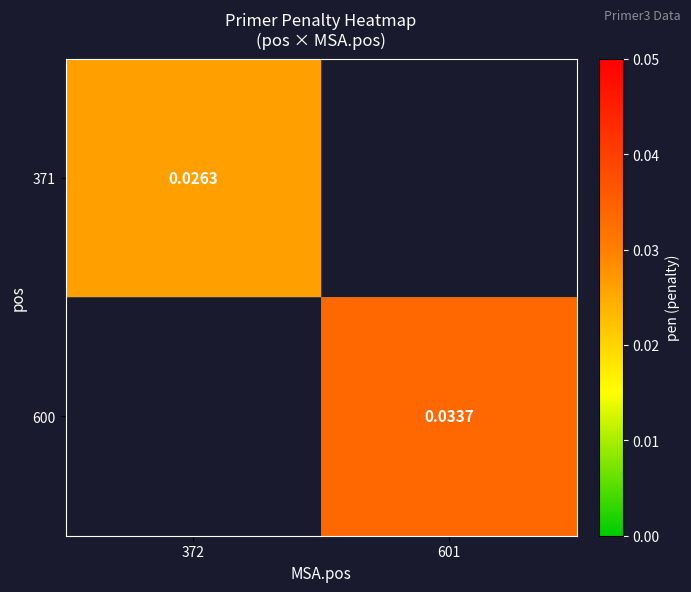

List the labels in order of 600 value, smallest first.

372, 601